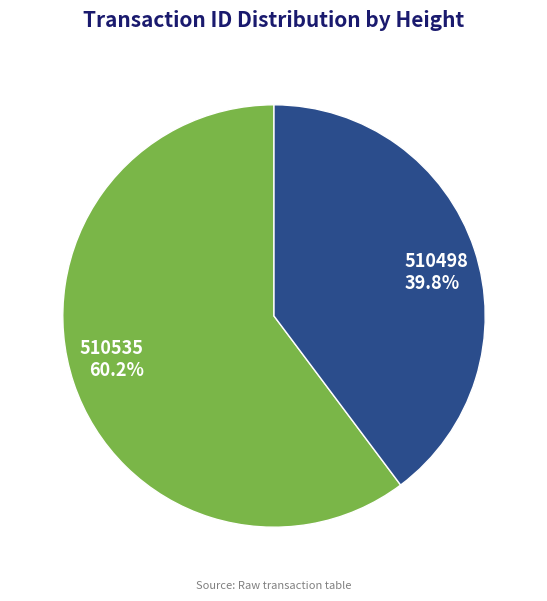

To the nearest percent, what portion does 510498 represent?

40%